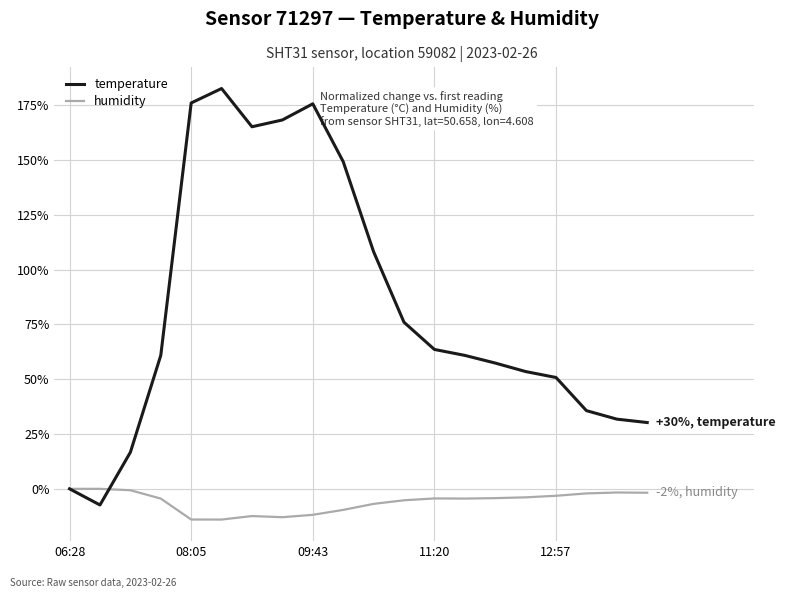

Rank the series by their average value, from lowest to highest.

humidity, temperature